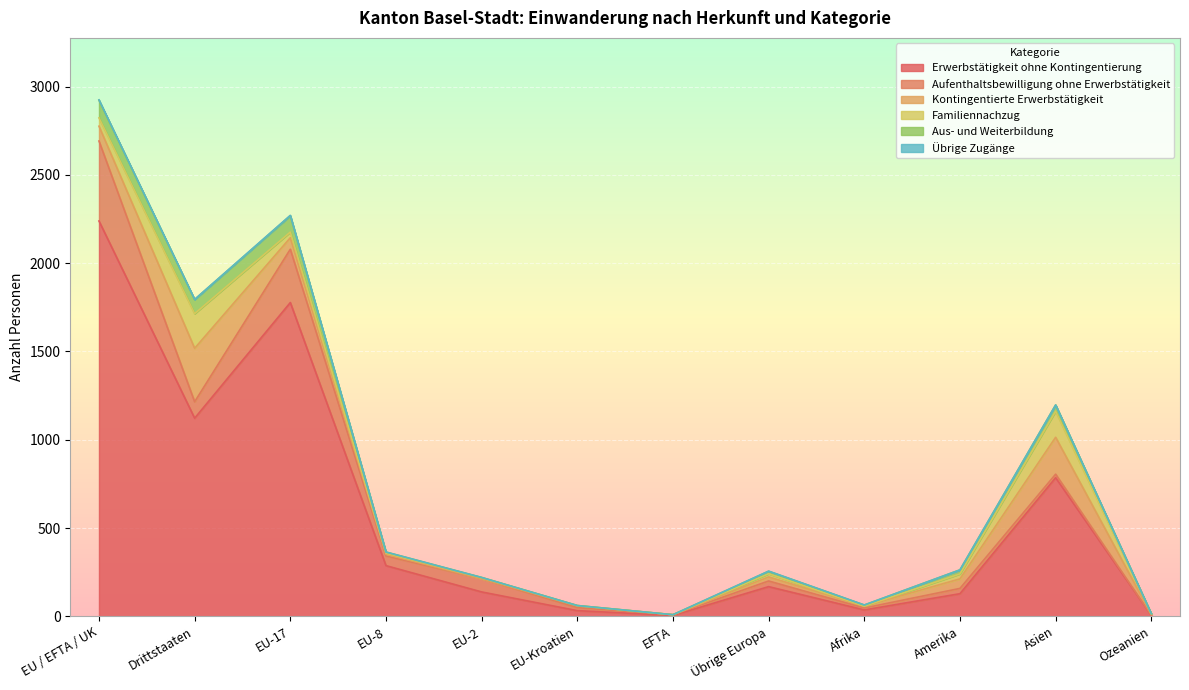

List the series in order of their peak value, lowest first.

Übrige Zugänge, Aus- und Weiterbildung, Familiennachzug, Kontingentierte Erwerbstätigkeit, Aufenthaltsbewilligung ohne Erwerbstätigkeit, Erwerbstätigkeit ohne Kontingentierung